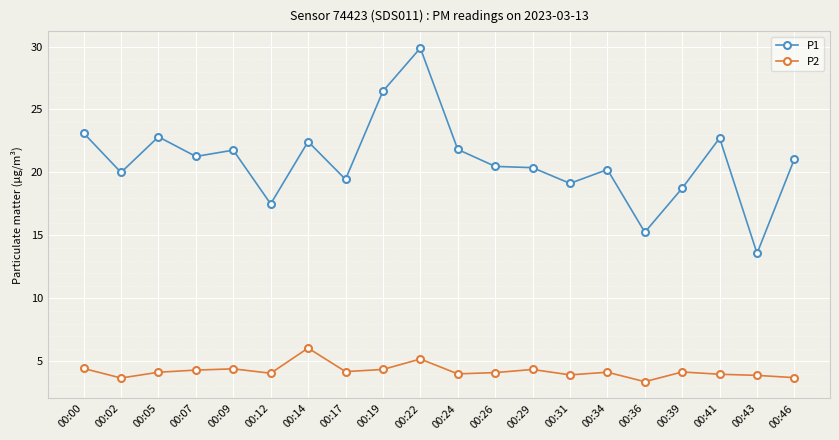

At which category is the sum across all series the highest?

00:22